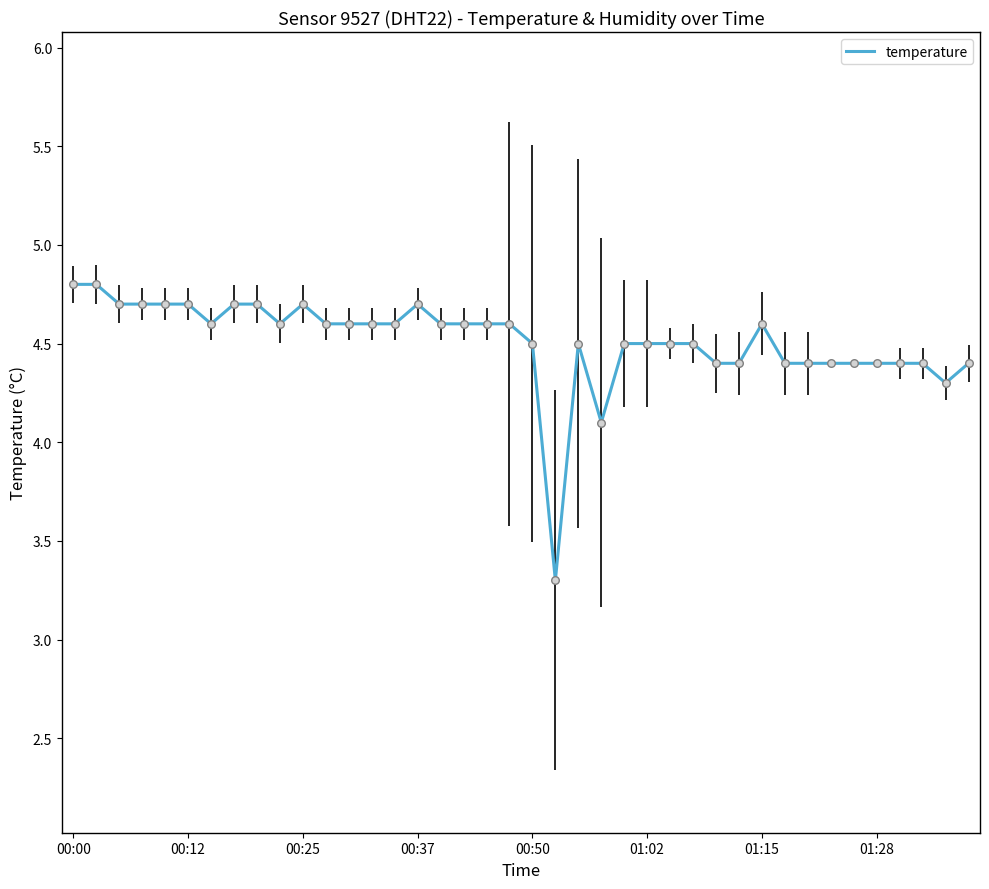

What is the maximum value shown in the chart?

4.8